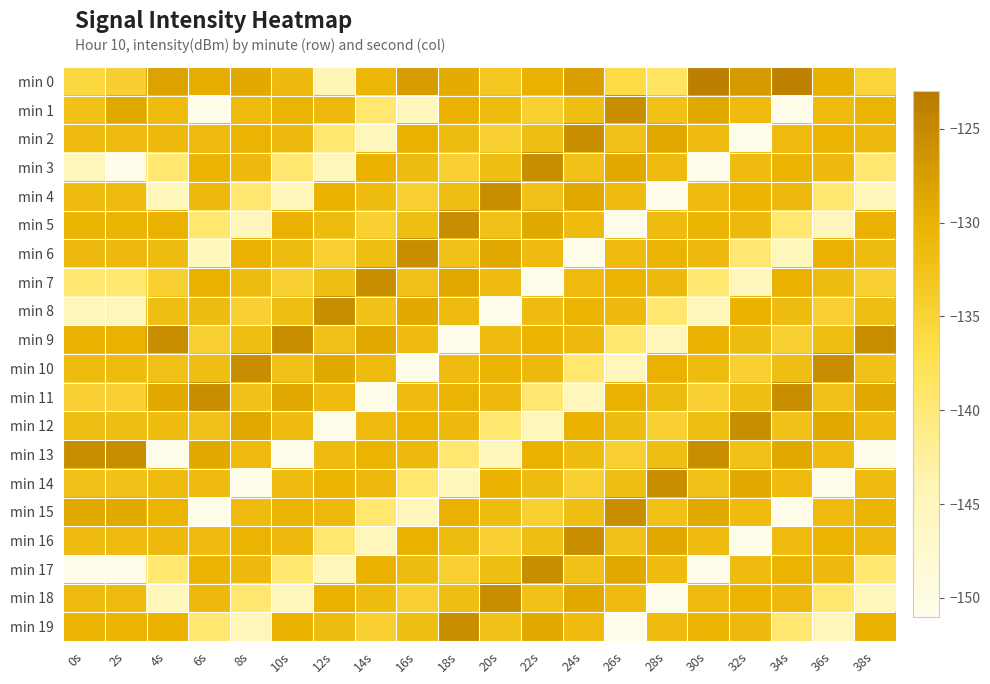

At which category is the sum across all series the highest?

24s